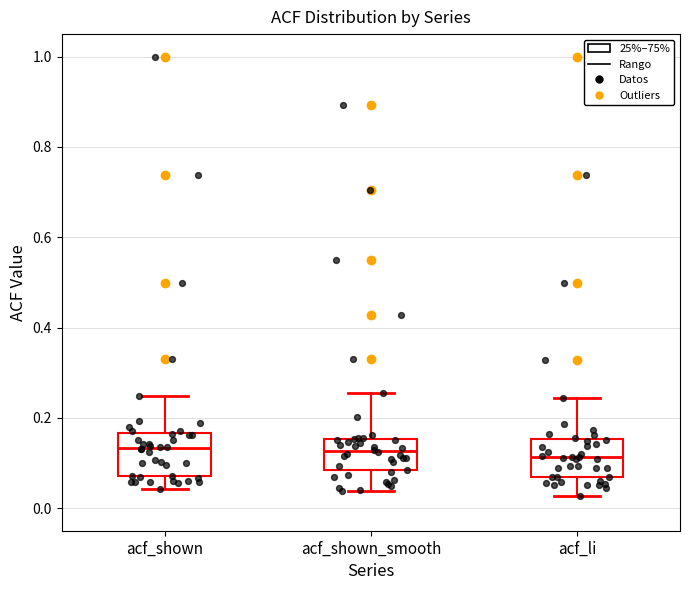

Reading left to right, transcribe this box plot: for each box, give where its median line is, the range the box spans, and where its two whiskers end, as read against the y-axis. The values are not printed on the chart, so give them approximately, as read against the axis.

acf_shown: median 0.14, box 0.08 to 0.16, whiskers 0.04 to 0.24
acf_shown_smooth: median 0.12, box 0.08 to 0.16, whiskers 0.04 to 0.26
acf_li: median 0.12, box 0.06 to 0.16, whiskers 0.02 to 0.24